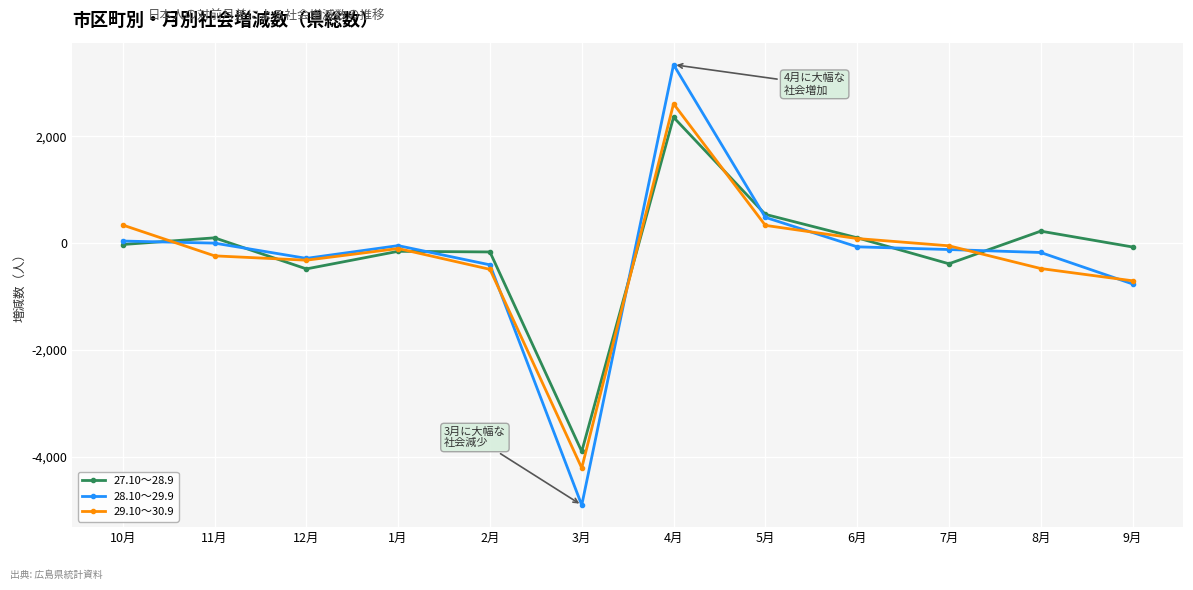

Does the chart have visible grid lines?

Yes